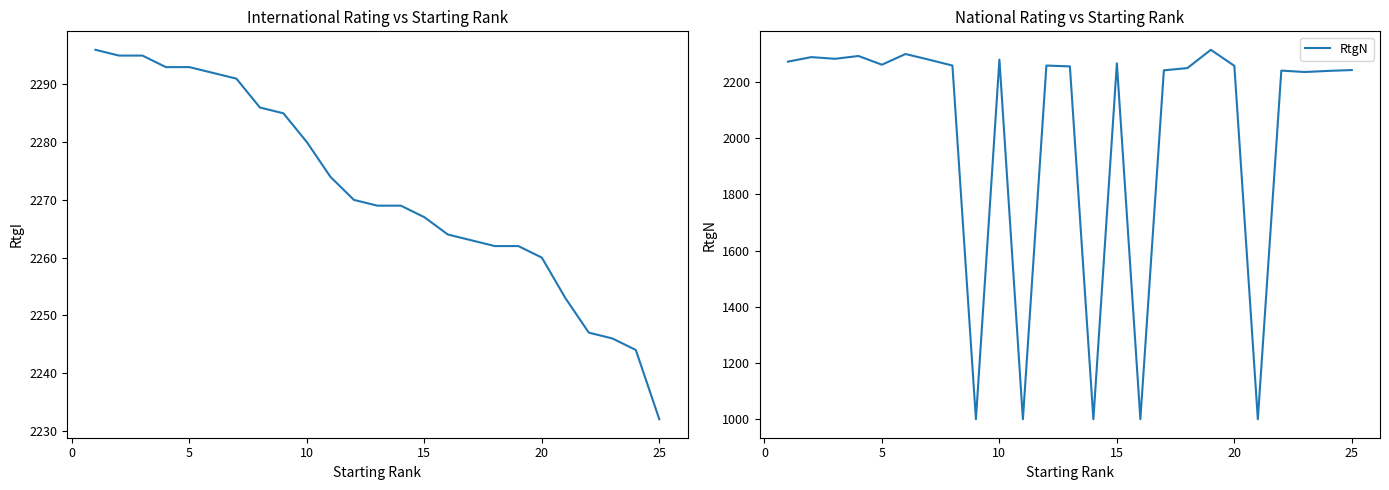

What is the average value of the RtgI series?

2272